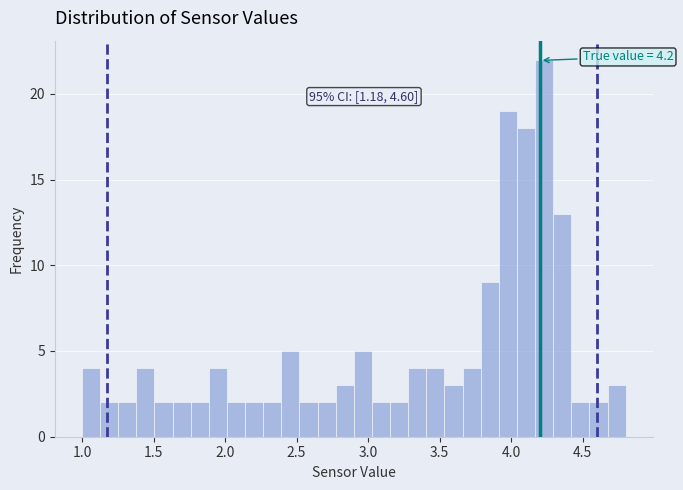

Read against the x-axis, roughly where is the centre of the tallest bar?

4.25